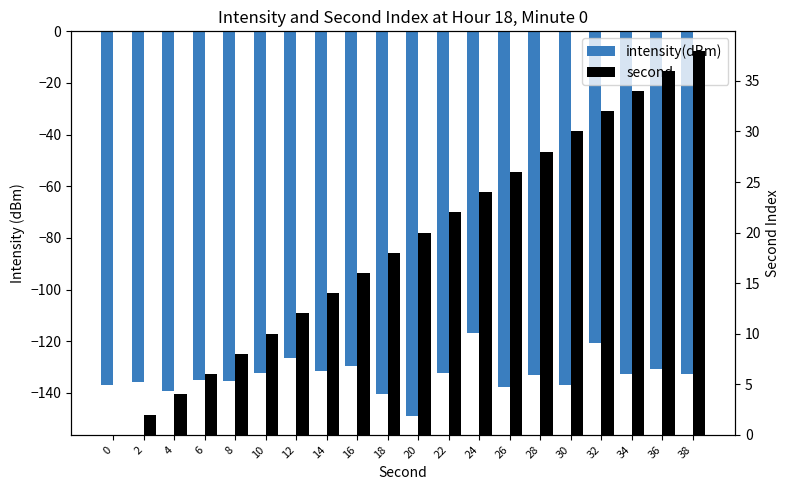

Reading left to right, what are all the values shown in this chart?

intensity(dBm): -137.0	-135.8	-139.2	-135.1	-135.3	-132.1	-126.3	-131.4	-129.7	-140.4	-148.8	-132.2	-116.7	-137.7	-133.0	-136.8	-120.6	-132.8	-130.7	-132.8
second: 0.0	2.0	4.0	6.0	8.0	10.0	12.0	14.0	16.0	18.0	20.0	22.0	24.0	26.0	28.0	30.0	32.0	34.0	36.0	38.0